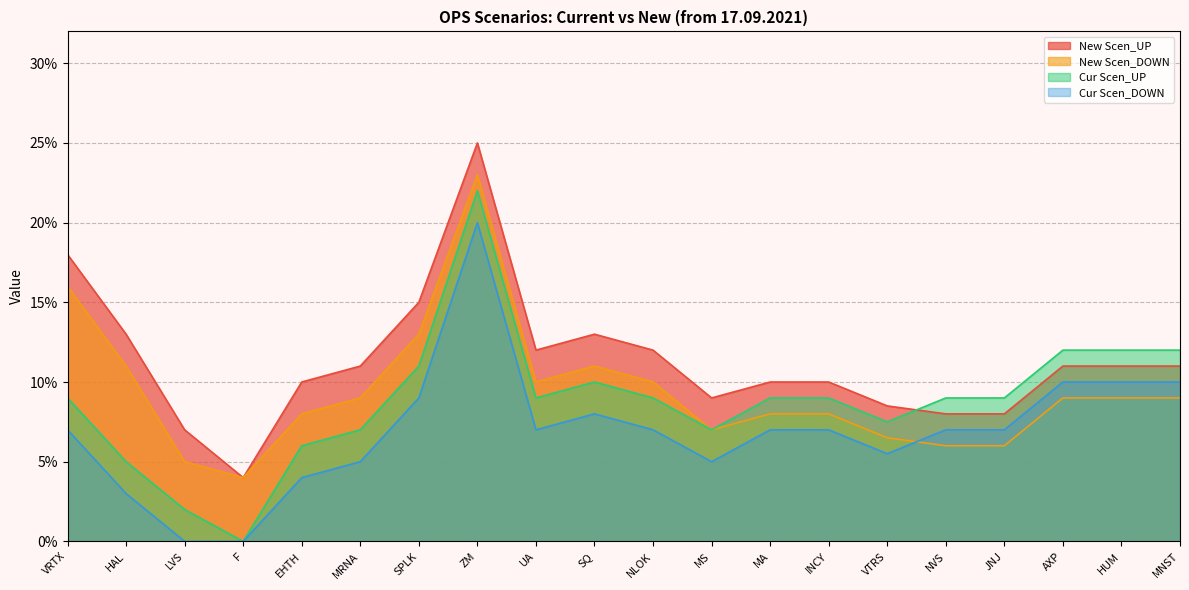

At how many categories does at least one series exceed 0?

20